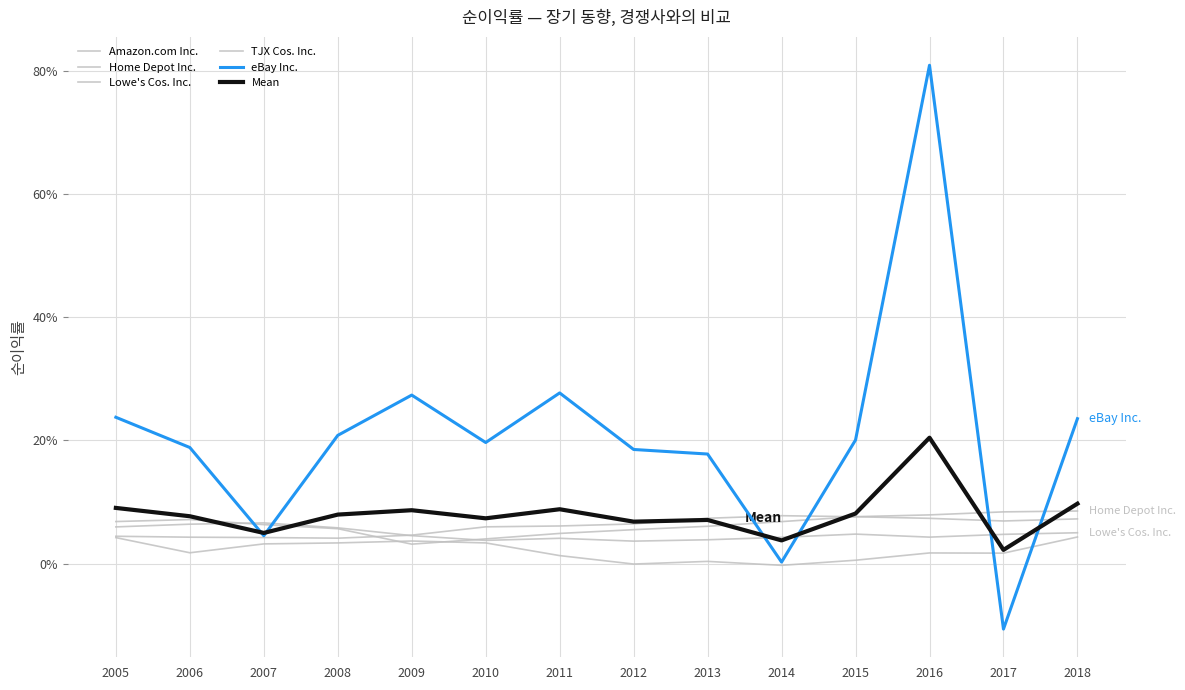

Is this an area chart (filled region under the line)?

No